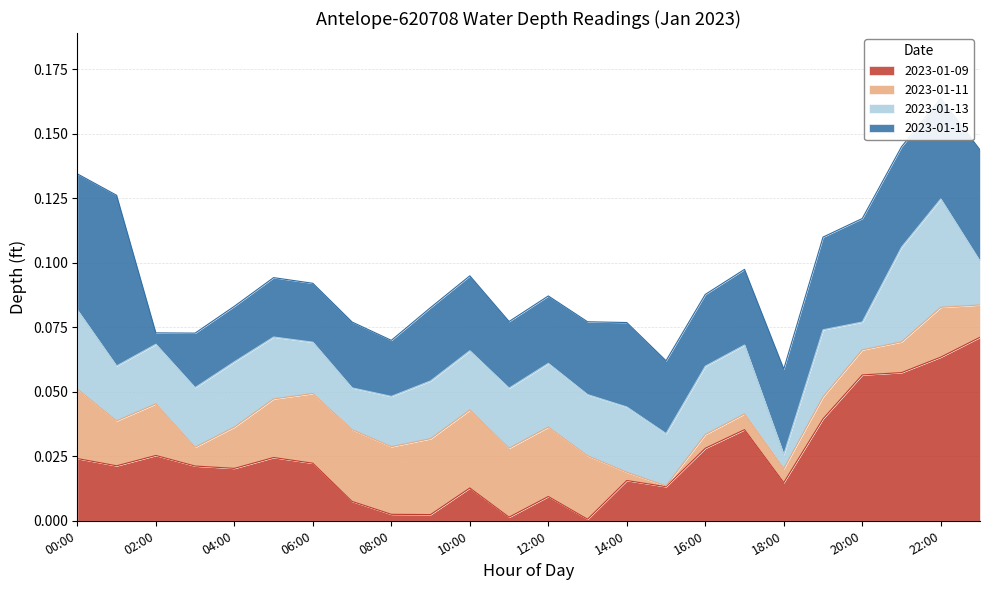

How many lines are shown in the chart?

4